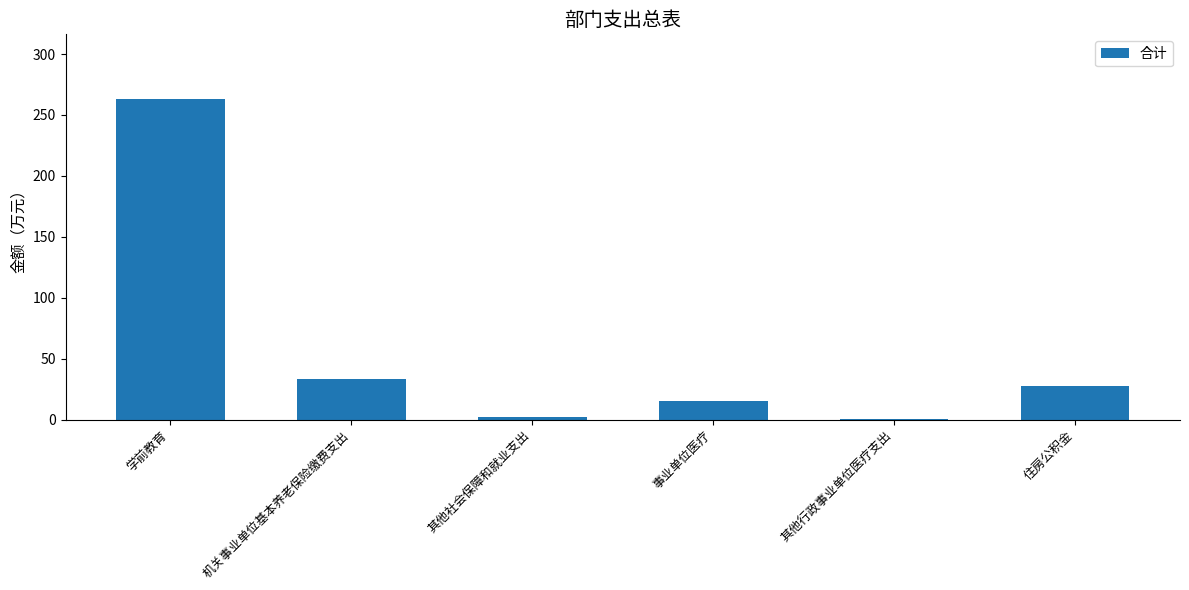

Which has a higher value, 其他行政事业单位医疗支出 or 机关事业单位基本养老保险缴费支出?

机关事业单位基本养老保险缴费支出